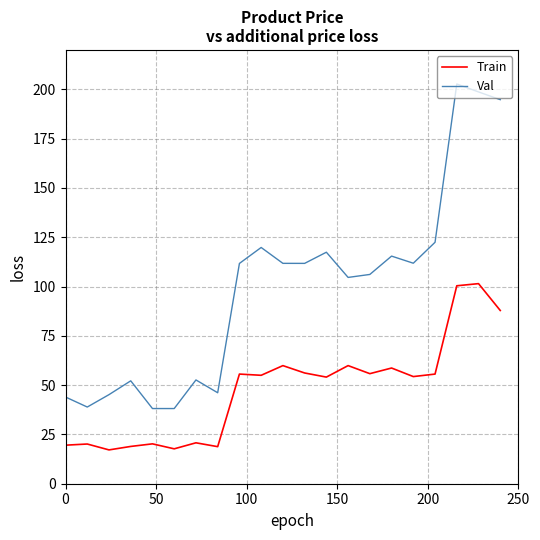

Is this an area chart (filled region under the line)?

No